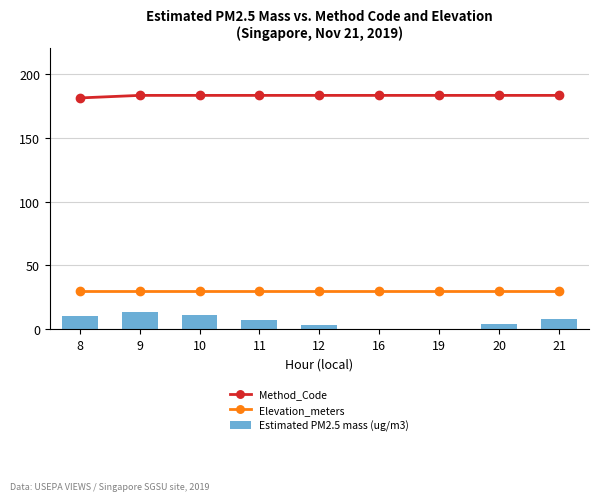

The Elevation_meters series shows 51.5 at 11. True or false?

False